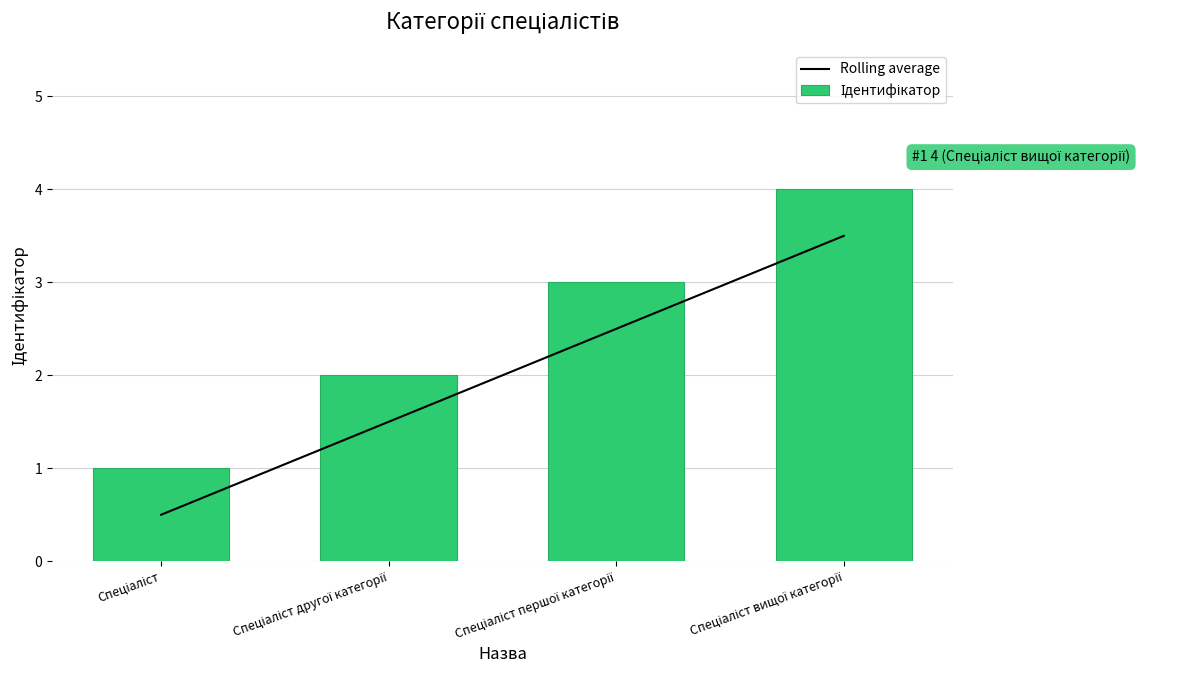

List the labels in order of Rolling average value, largest first.

Спеціаліст вищої категорії, Спеціаліст першої категорії, Спеціаліст другої категорії, Спеціаліст